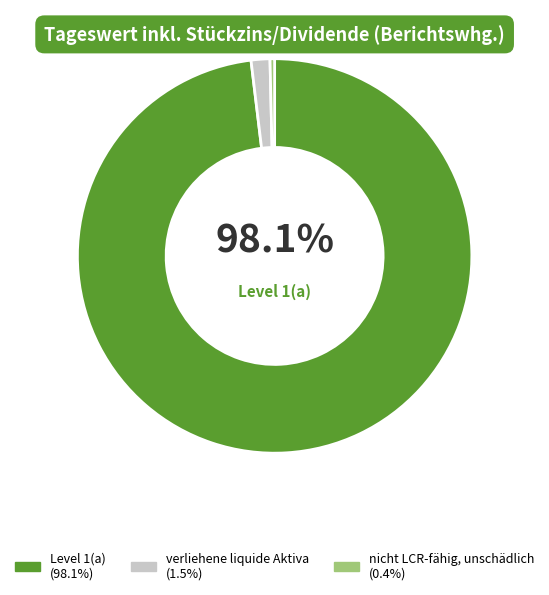

True or false: nicht LCR-fähig, unschädlich accounts for 11% of the total.

False